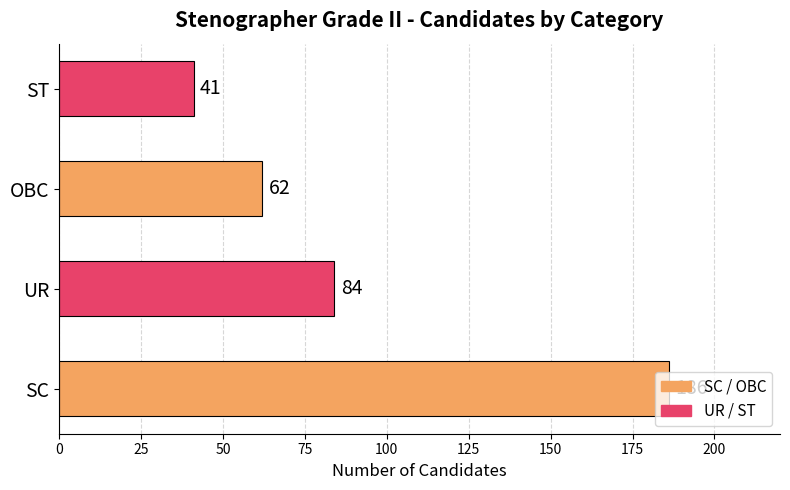

What is the minimum value shown in the chart?

41